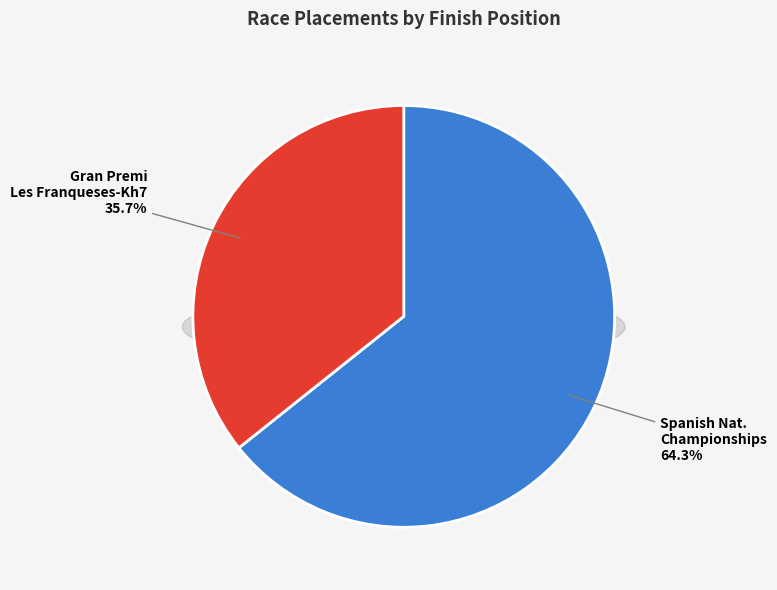

What is the change in value from Spanish National Championships to Gran Premi Les Franqueses-Kh7?

-12